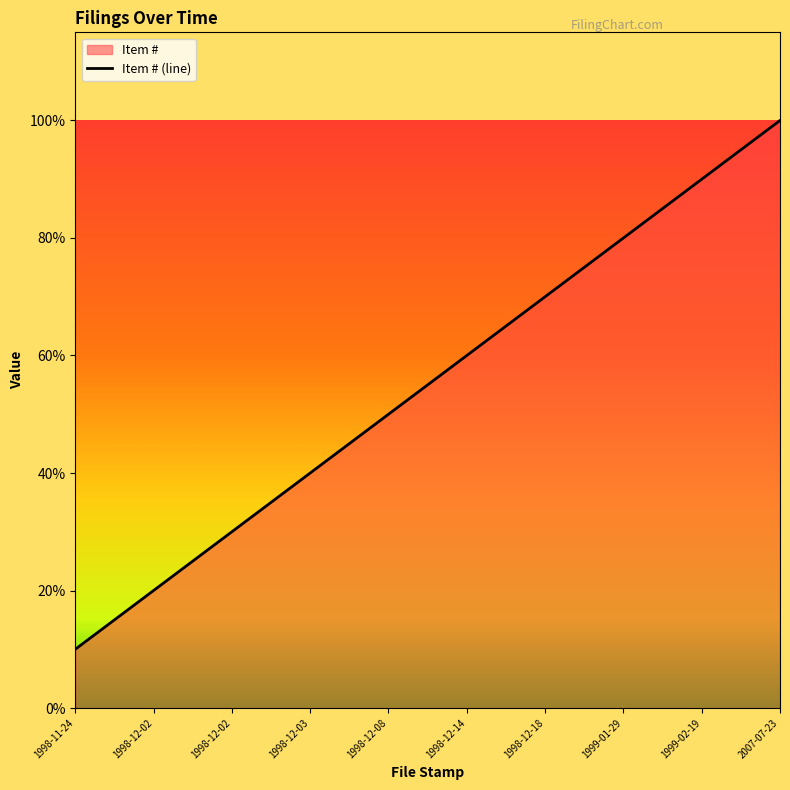

What is the difference between the maximum and second lowest values?

8